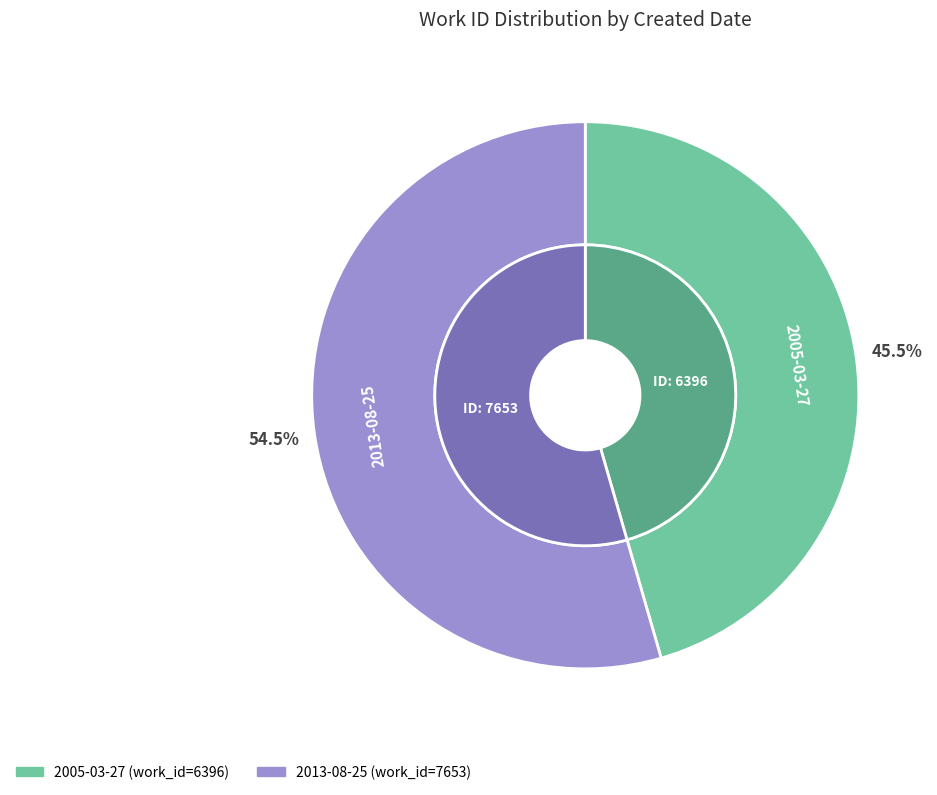

What is the majority slice?

2013-08-25